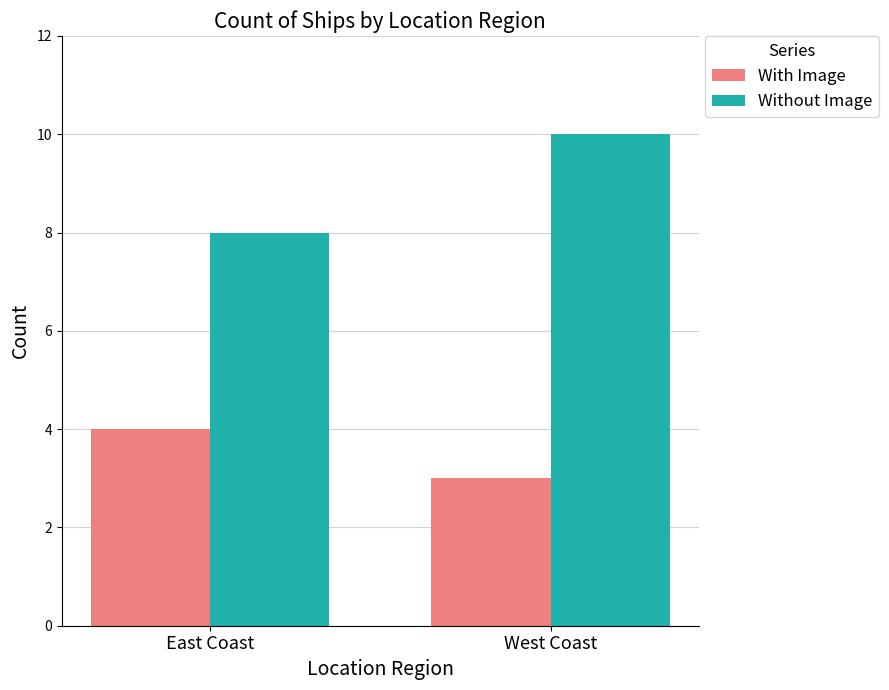

What is the average value of the With Image series?

4